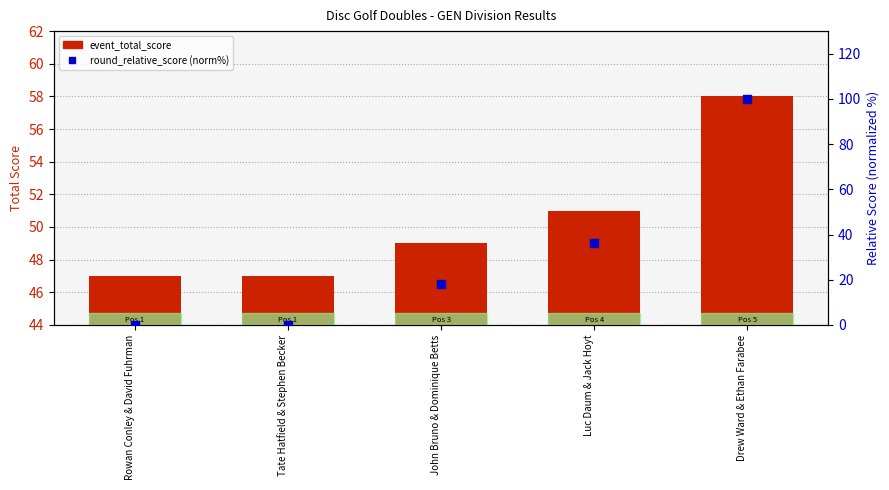

Which series contains the highest Y value?

round_relative_score